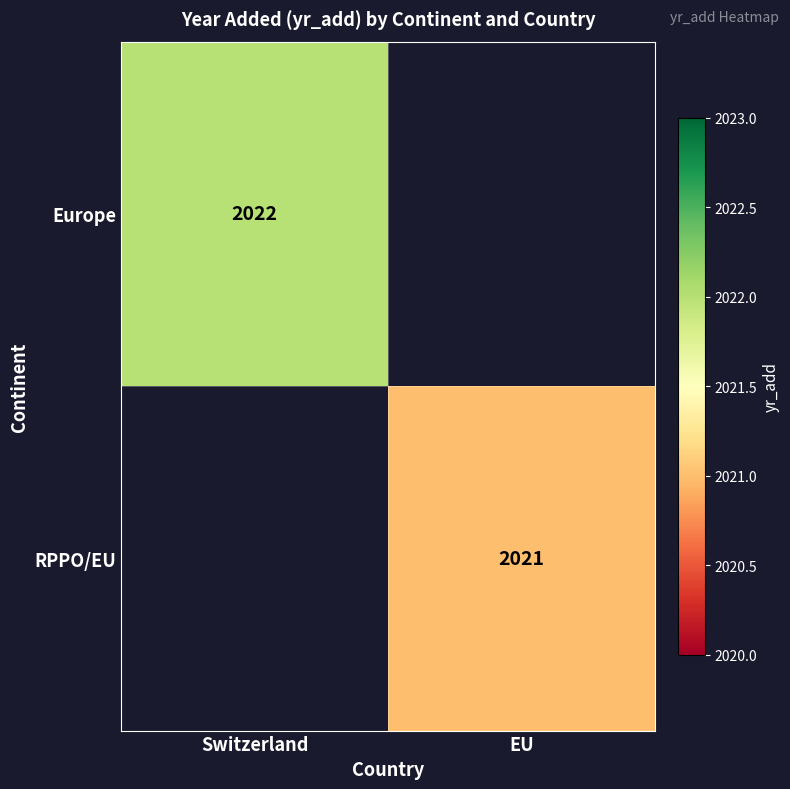

Which category has the highest value across all series?

Switzerland